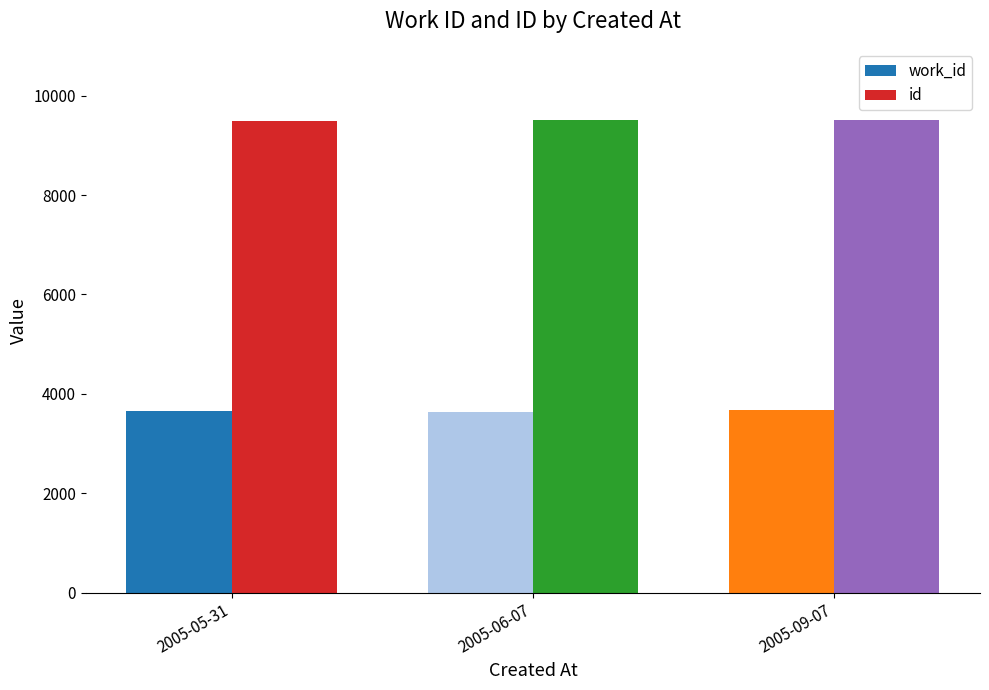

Count the number of data series in this chart.

2